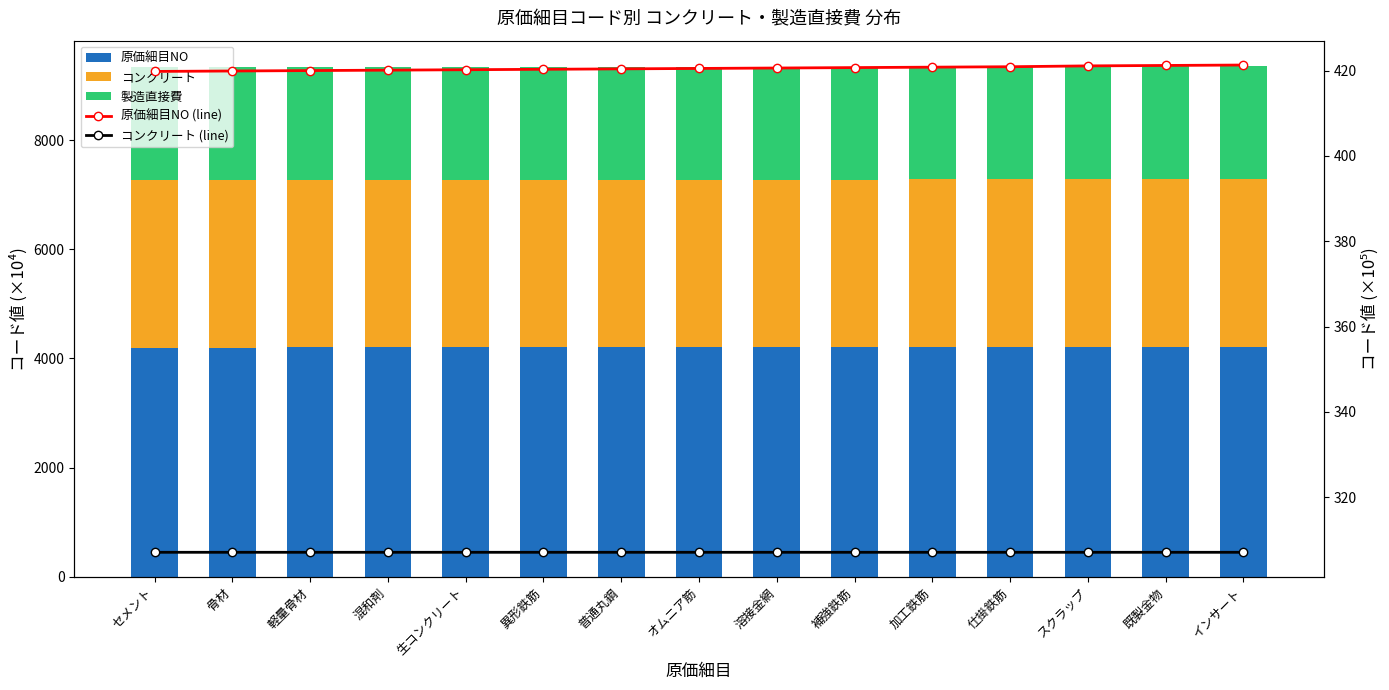

Where is コンクリート (line) nearest to the value 307?

セメント